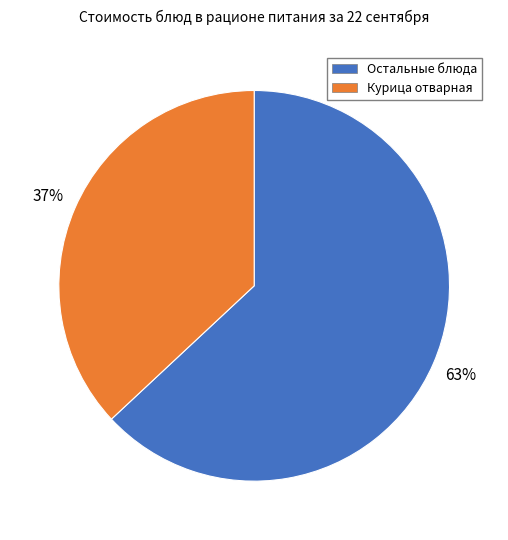

True or false: Остальные блюда accounts for 77% of the total.

False